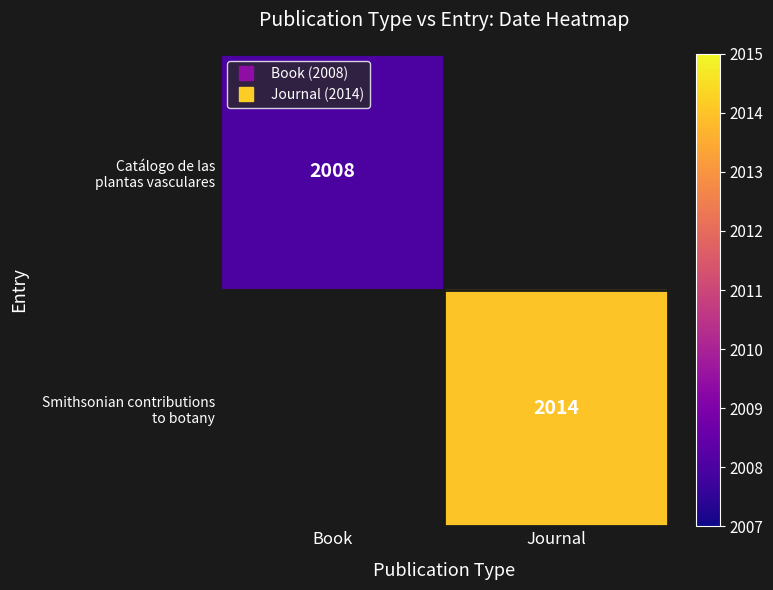

At which label does Catálogo de las plantas vasculares reach its peak?

Book